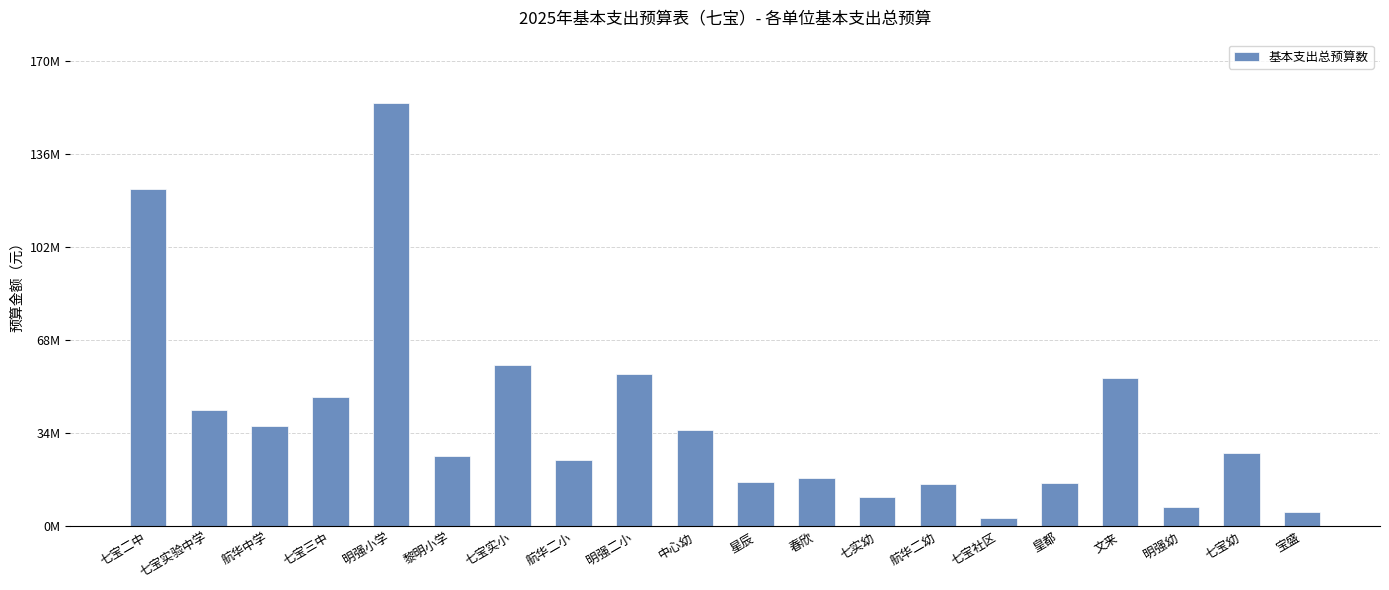

What is the sum of all values?

778555191.9